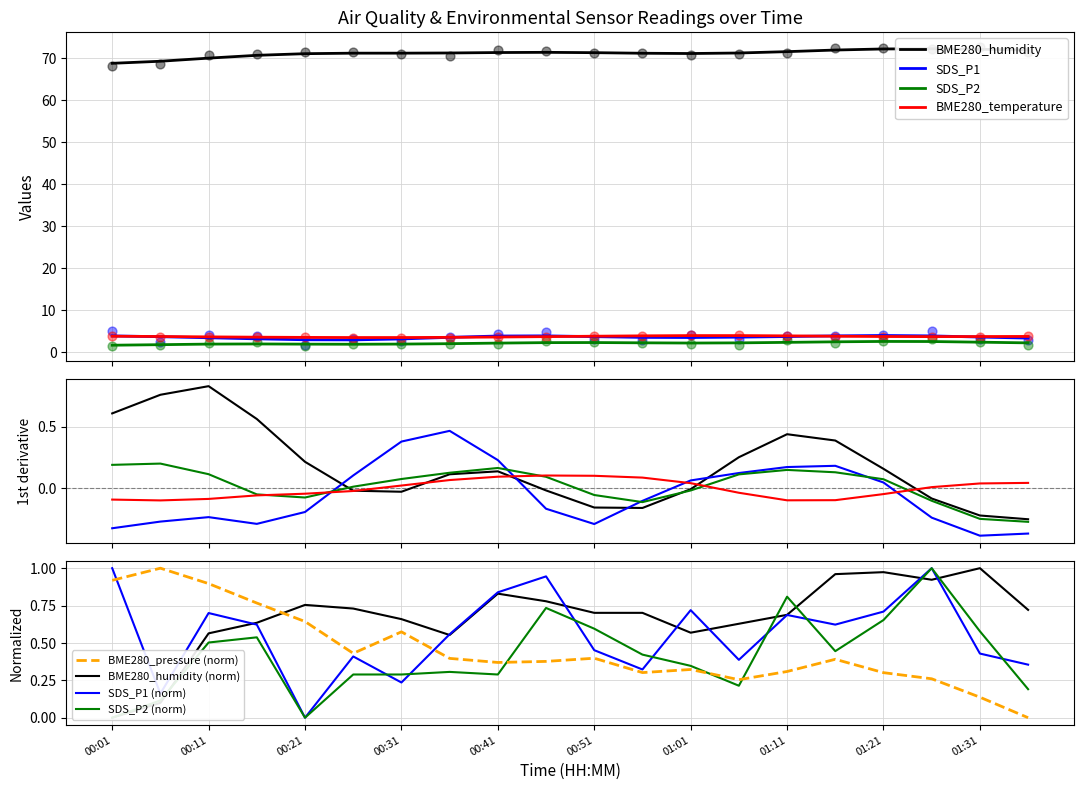

Which series has the largest total across all categories?

BME280_humidity